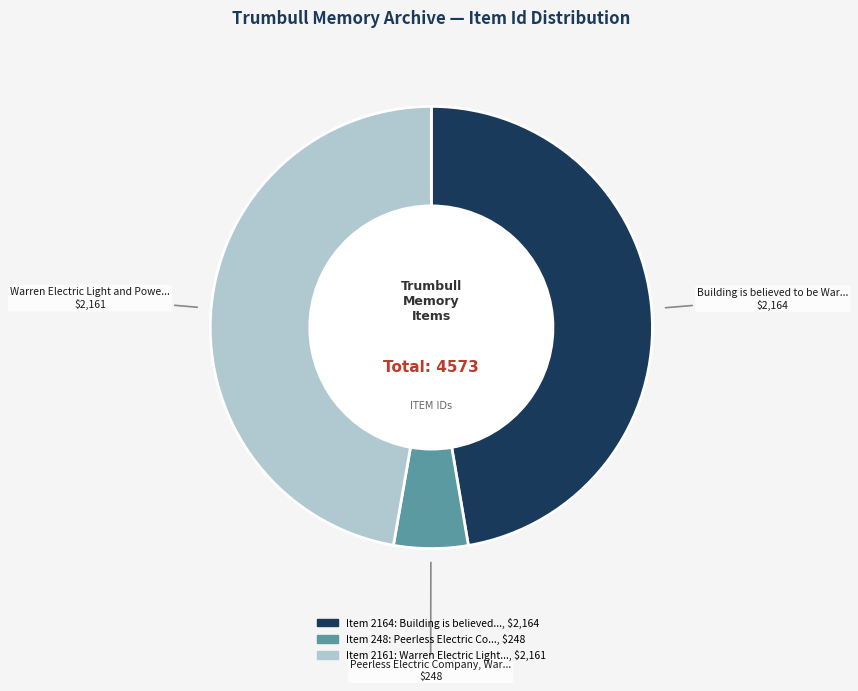

How many segments does this pie chart have?

3